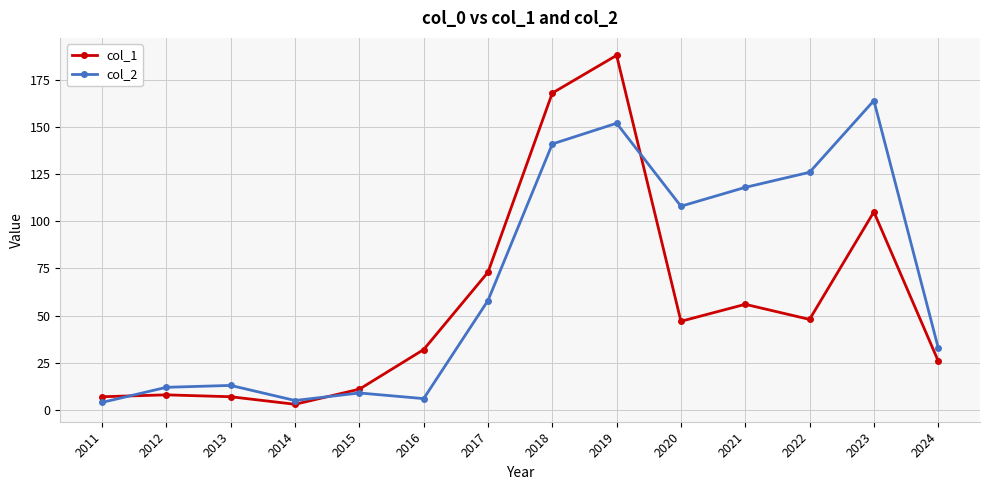

How many categories are shown in the chart?

14